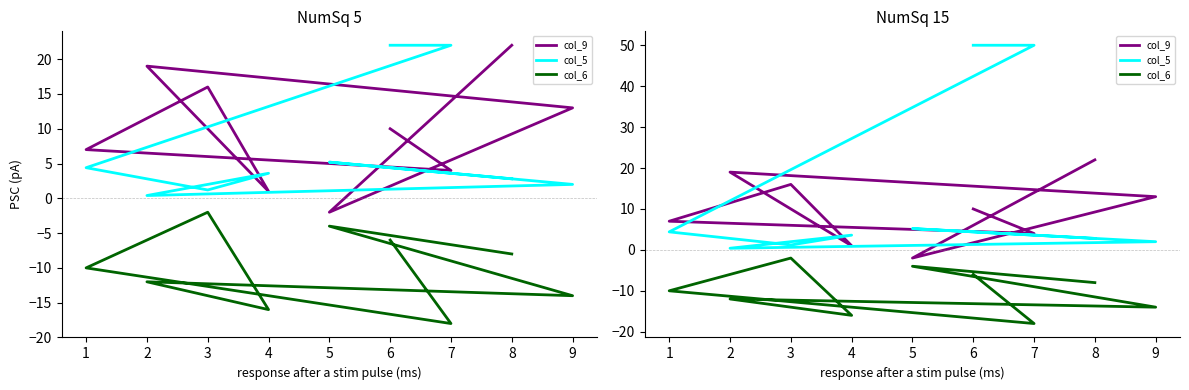

The col_6 series shows -2.6 at 8. True or false?

False